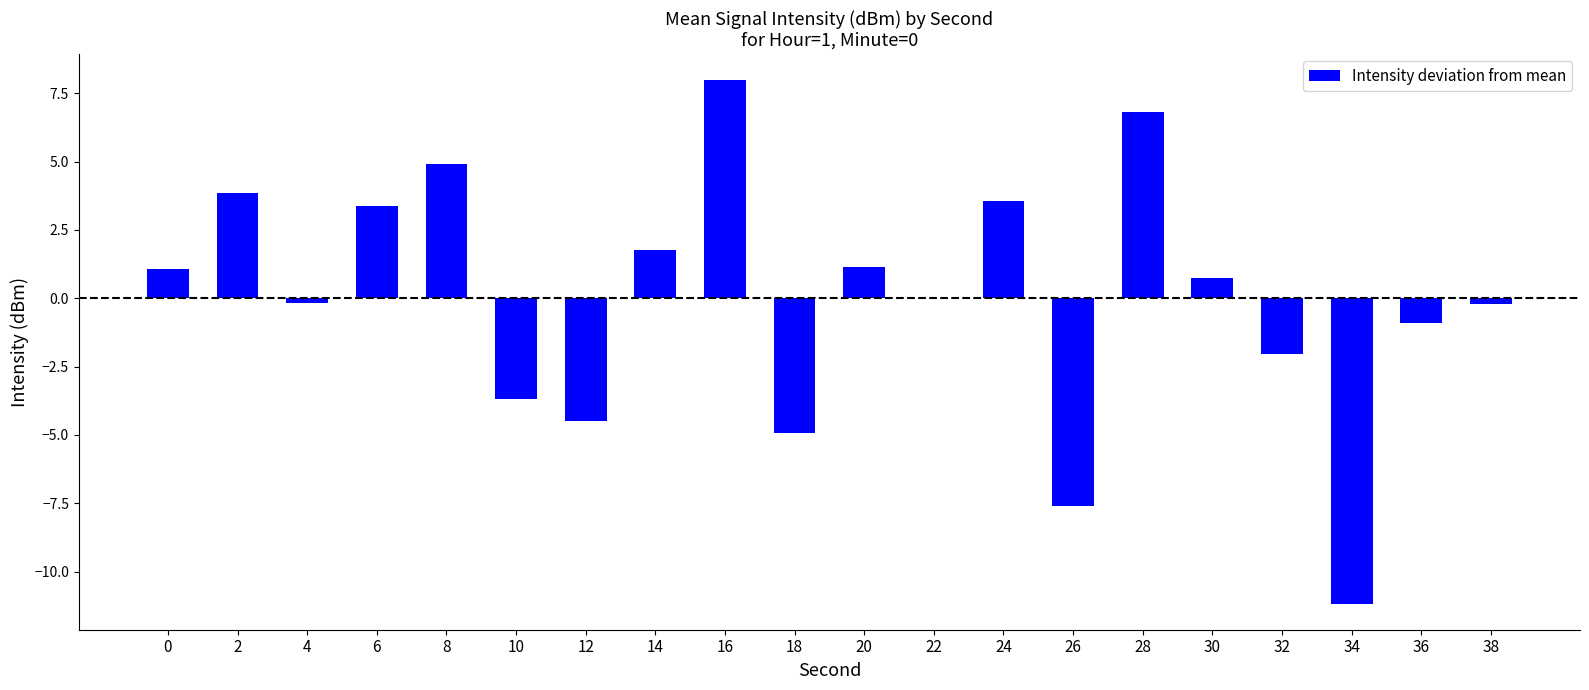

What value does the data have at 36?

-0.9